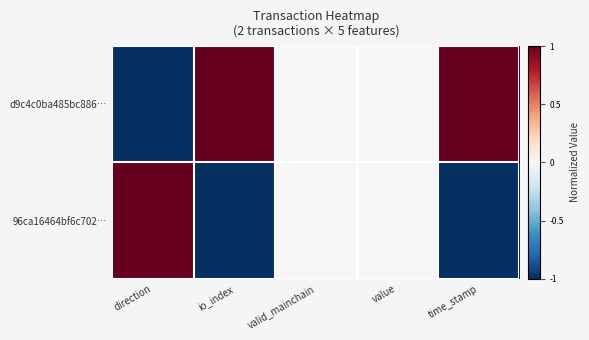

Count the number of data series in this chart.

2